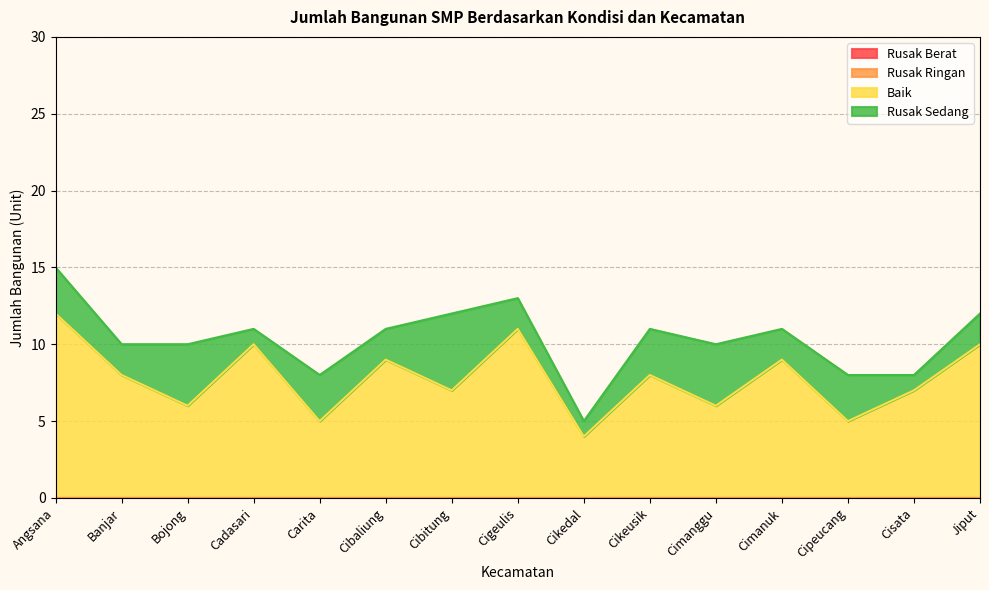

True or false: Rusak Berat and Baik cross at least once.

False